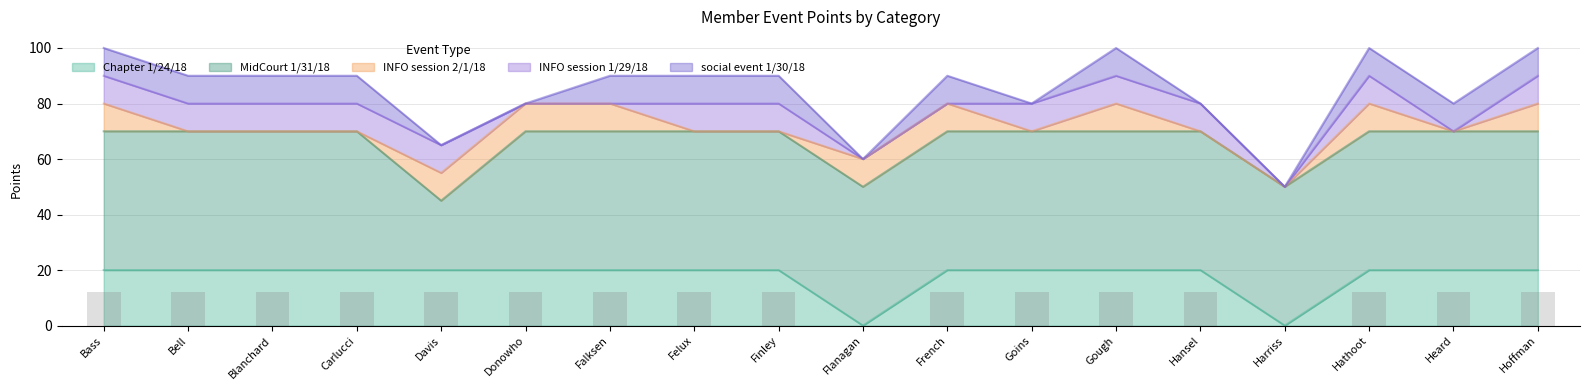

How many series are shown in this chart?

5